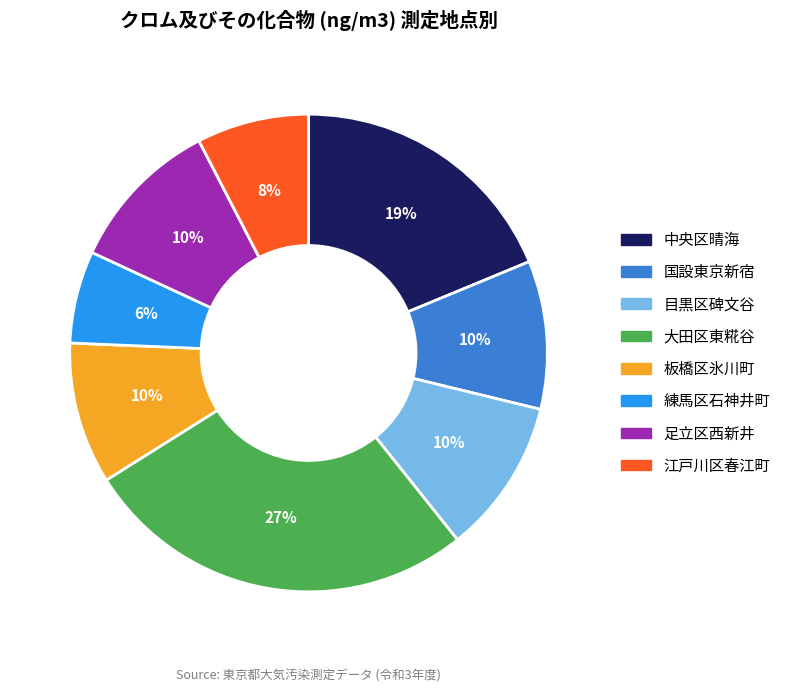

Count the number of slices in the pie.

8